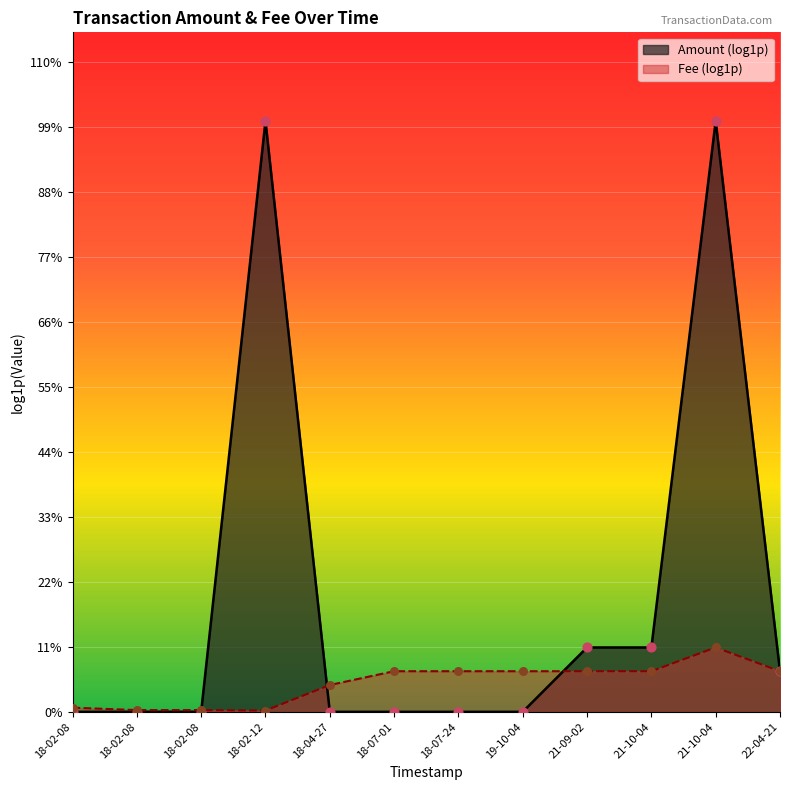

What are all the series names shown in the legend?

Amount (log1p), Fee (log1p)